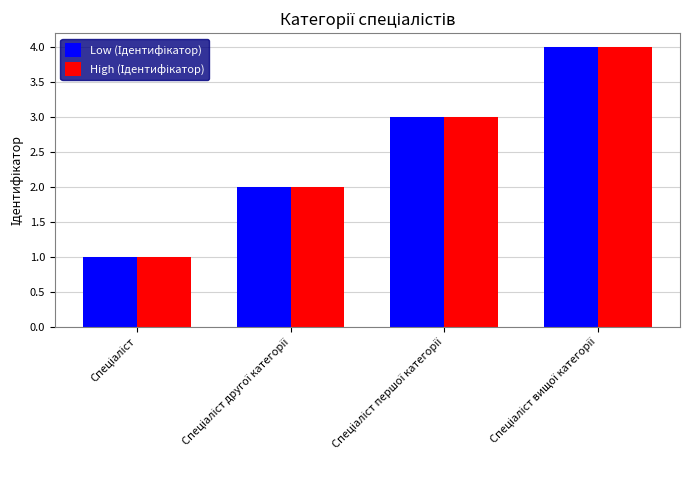

Reading left to right, what are all the values shown in this chart?

Low (Ідентифікатор): 1	2	3	4
High (Ідентифікатор): 1	2	3	4